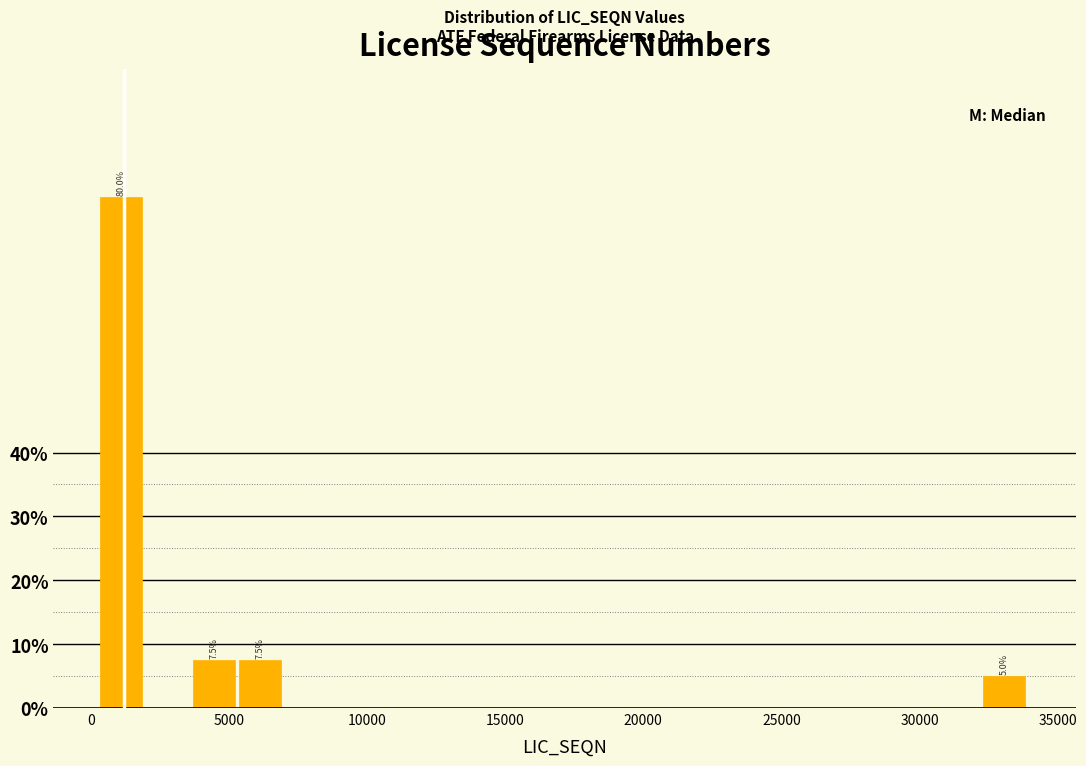

Around what value on the x-axis is the tallest bar? Give the approximate position of its centre, as read against the axis.

1000